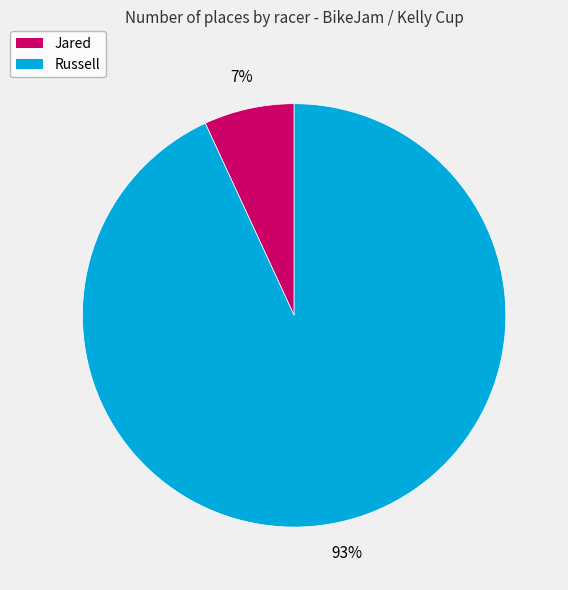

Which category has the smallest portion of the pie?

Jared